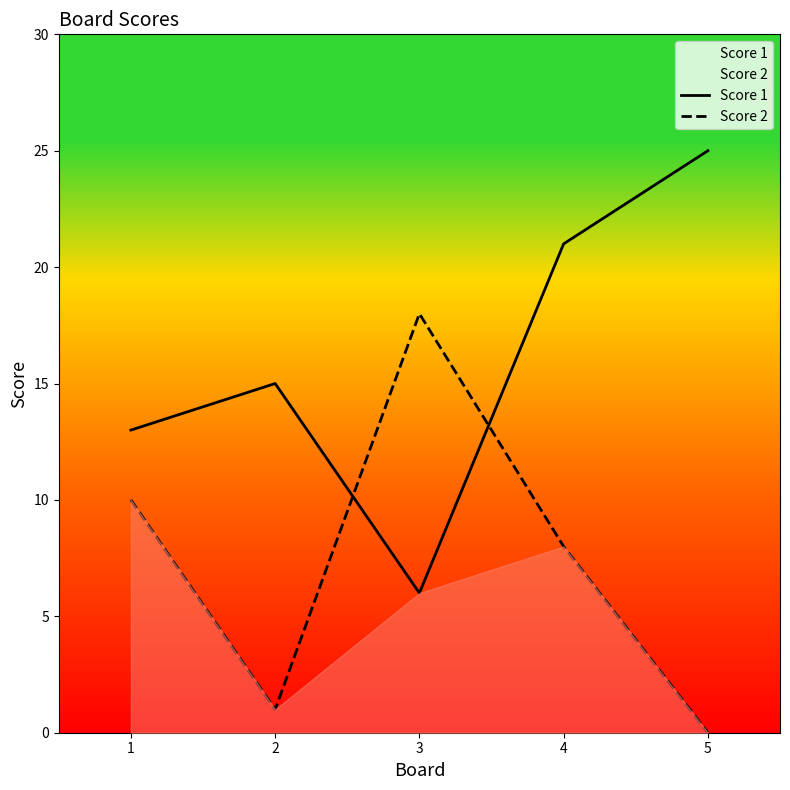

Where do Score 1 and Score 2 first cross each other?

2 and 3